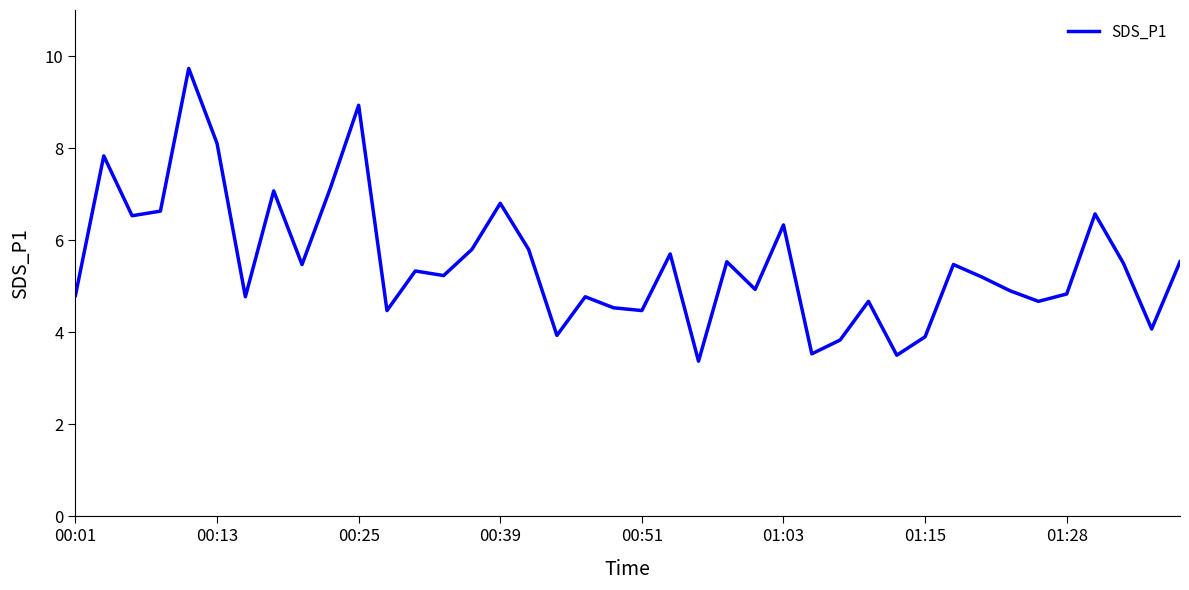

What is the maximum value shown in the chart?

9.7